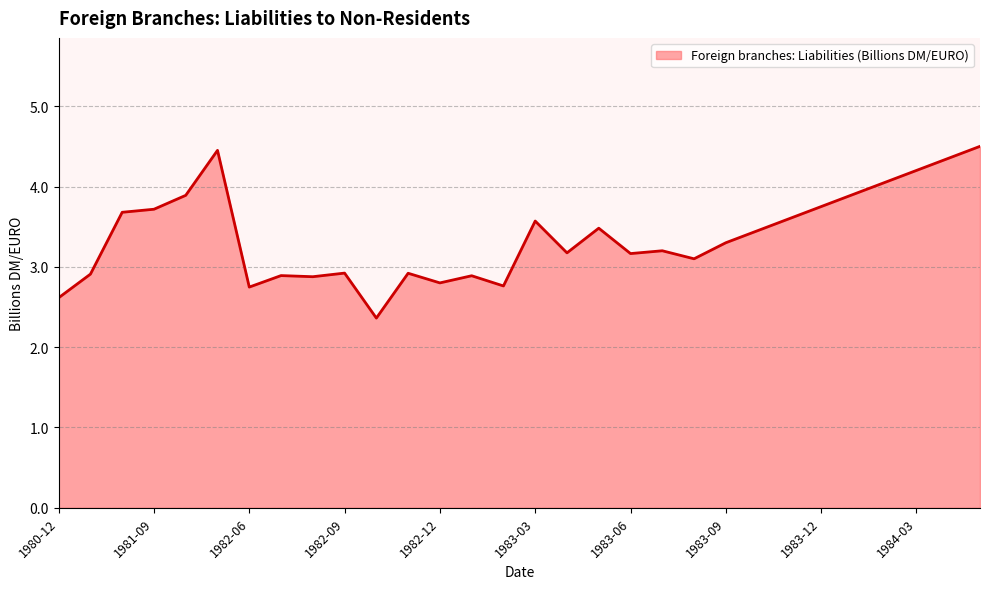

The value at 23 is 3.6. True or false?

True